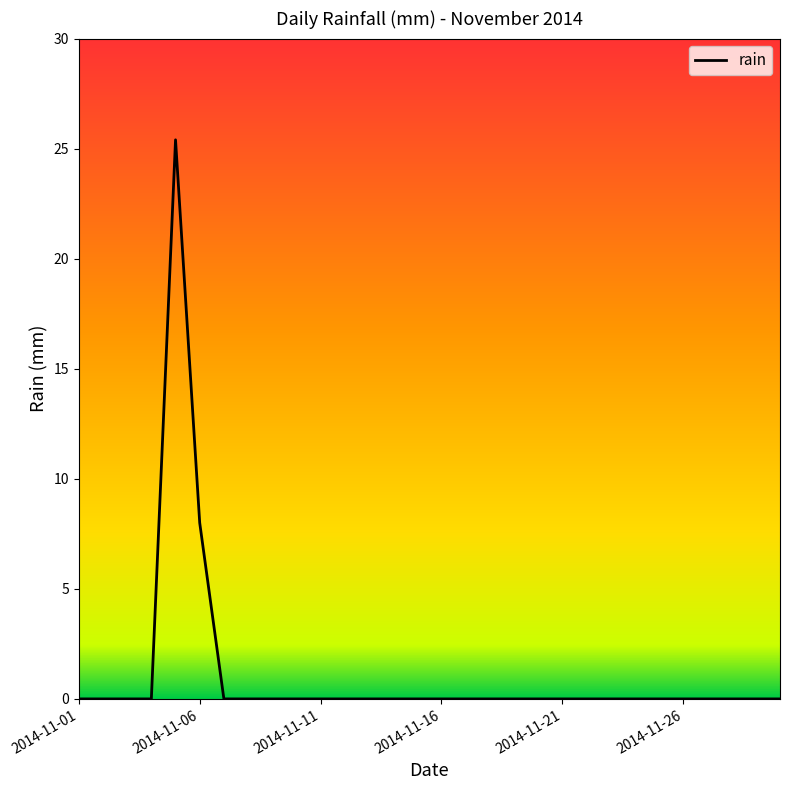

What is the greatest value displayed?

25.4